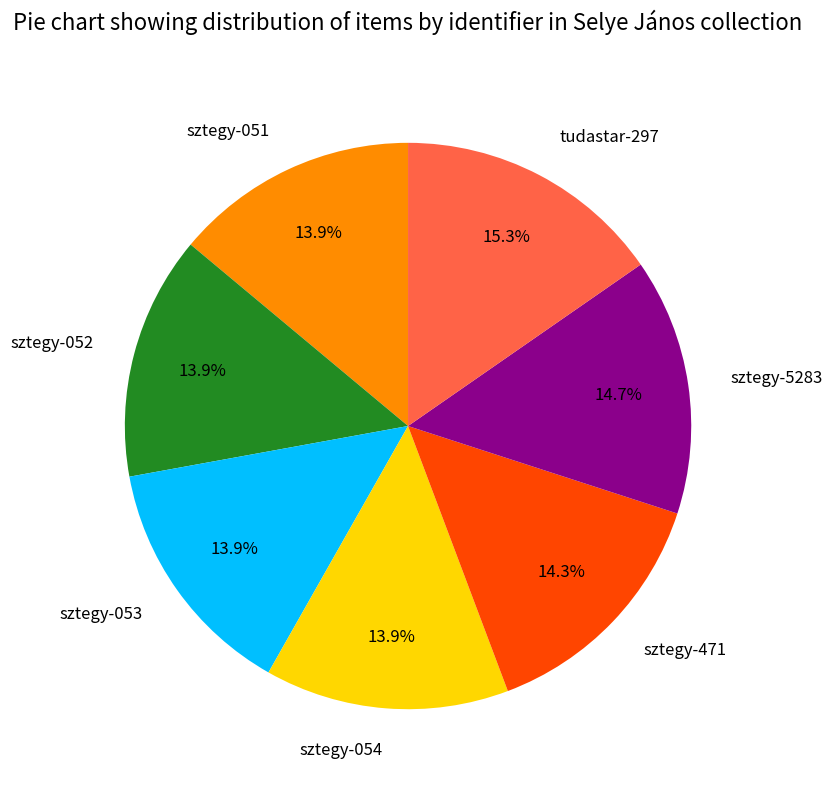

To the nearest percent, what portion does sztegy-054 represent?

14%